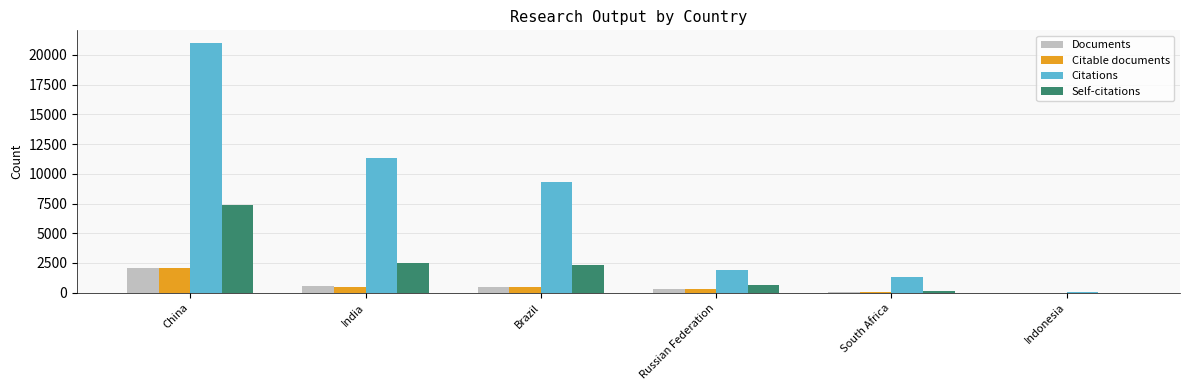

Is it true that Self-citations equals 4286 at India?

False